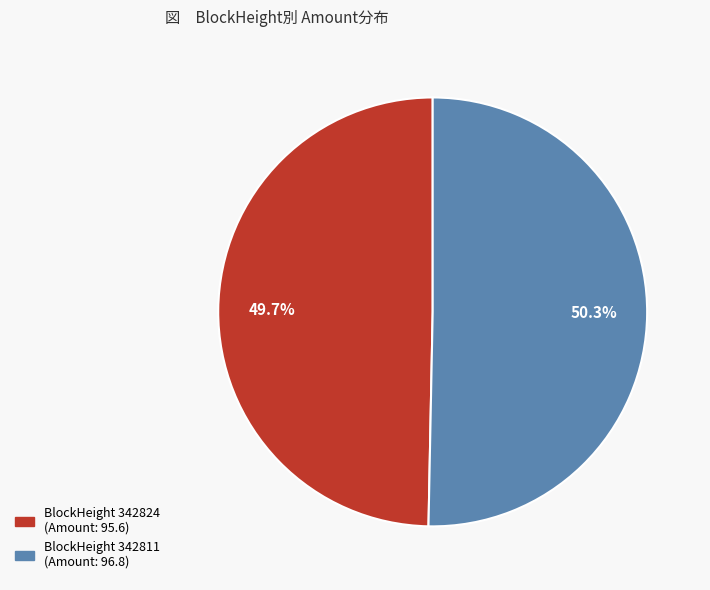

Is there any slice that represents more than half of the pie?

Yes